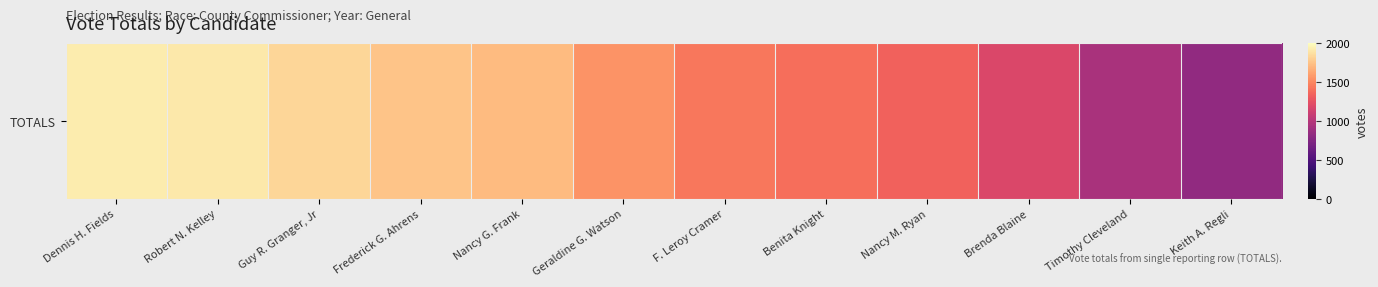

List the labels in order of value, smallest first.

Keith A. Regli, Timothy Cleveland, Brenda Blaine, Nancy M. Ryan, Benita Knight, F. Leroy Cramer, Geraldine G. Watson, Nancy G. Frank, Frederick G. Ahrens, Guy R. Granger, Jr, Robert N. Kelley, Dennis H. Fields